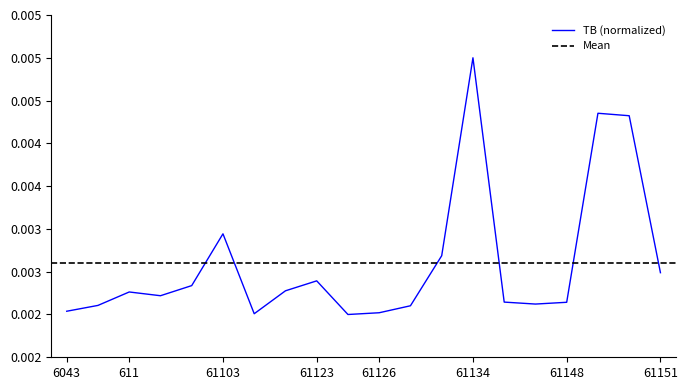

Does the chart have visible grid lines?

No